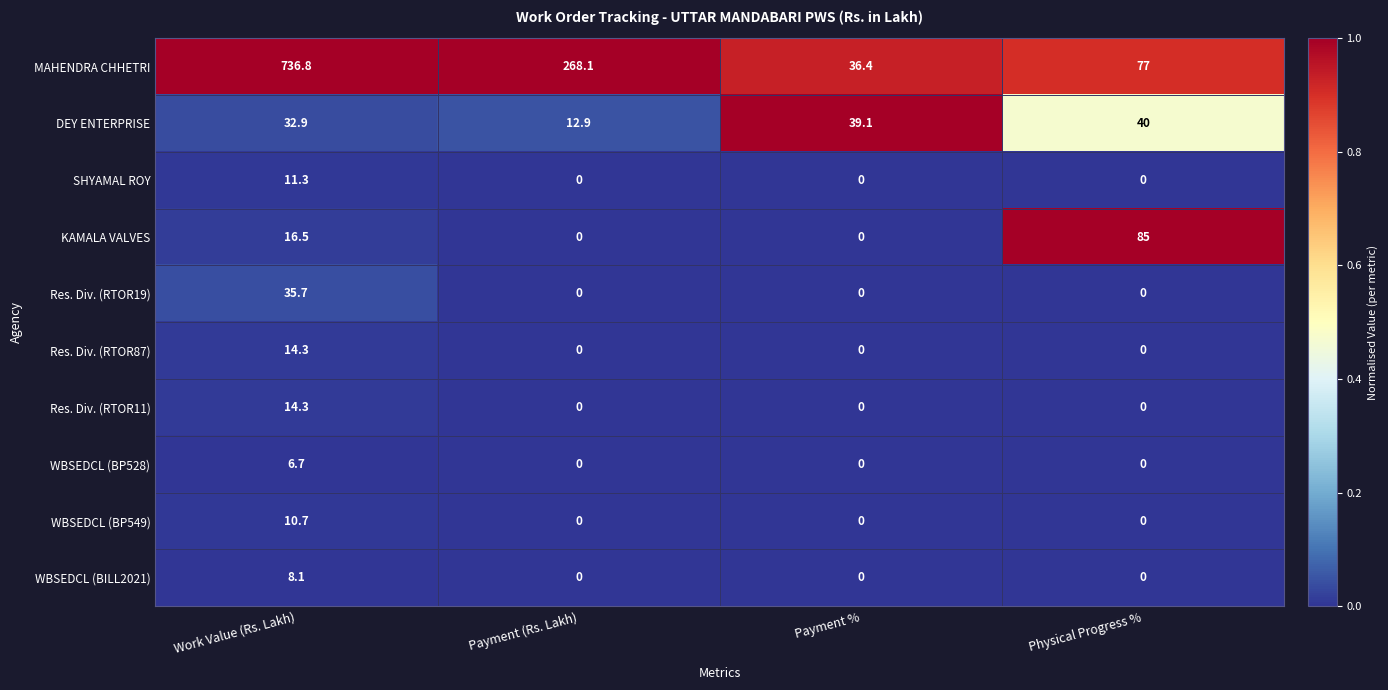

The WBSEDCL (BILL2021) series shows 0.0 at Payment %. True or false?

True